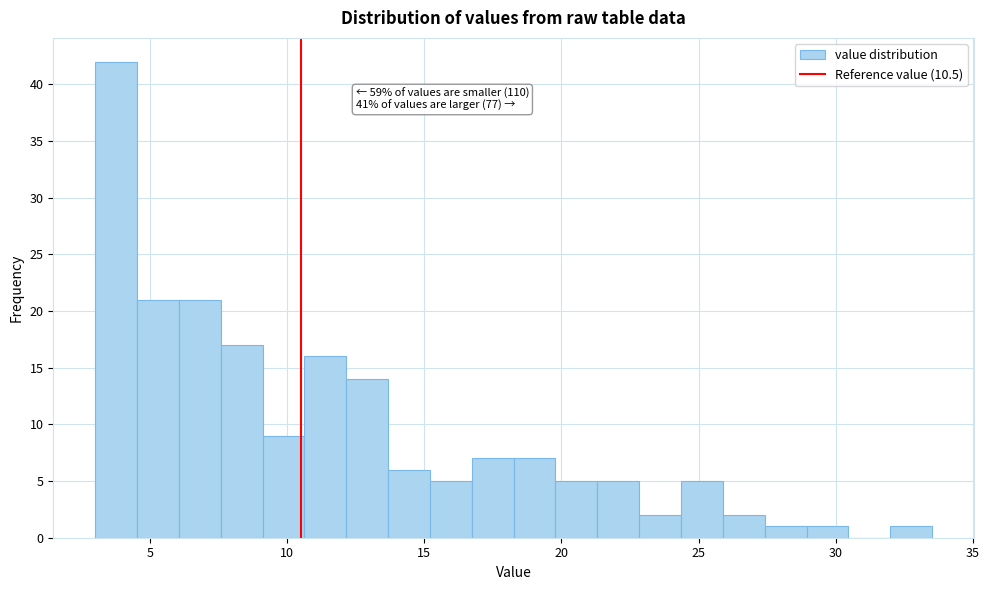

Around what value on the x-axis is the tallest bar? Give the approximate position of its centre, as read against the axis.

4.0